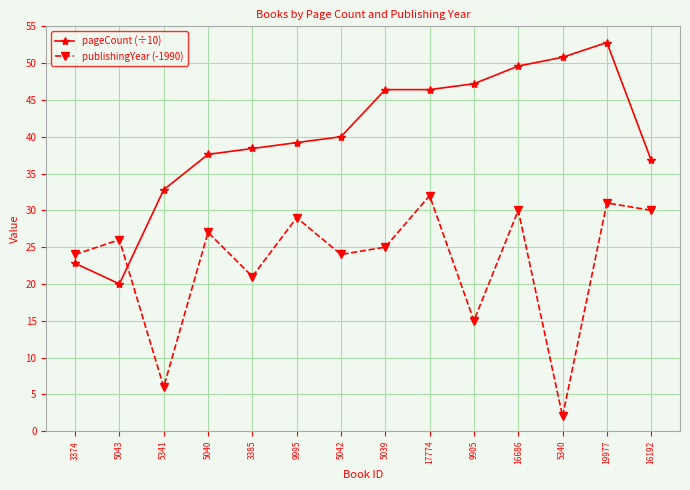

How many intersections are there between pageCount (÷10) and publishingYear (-1990)?

1